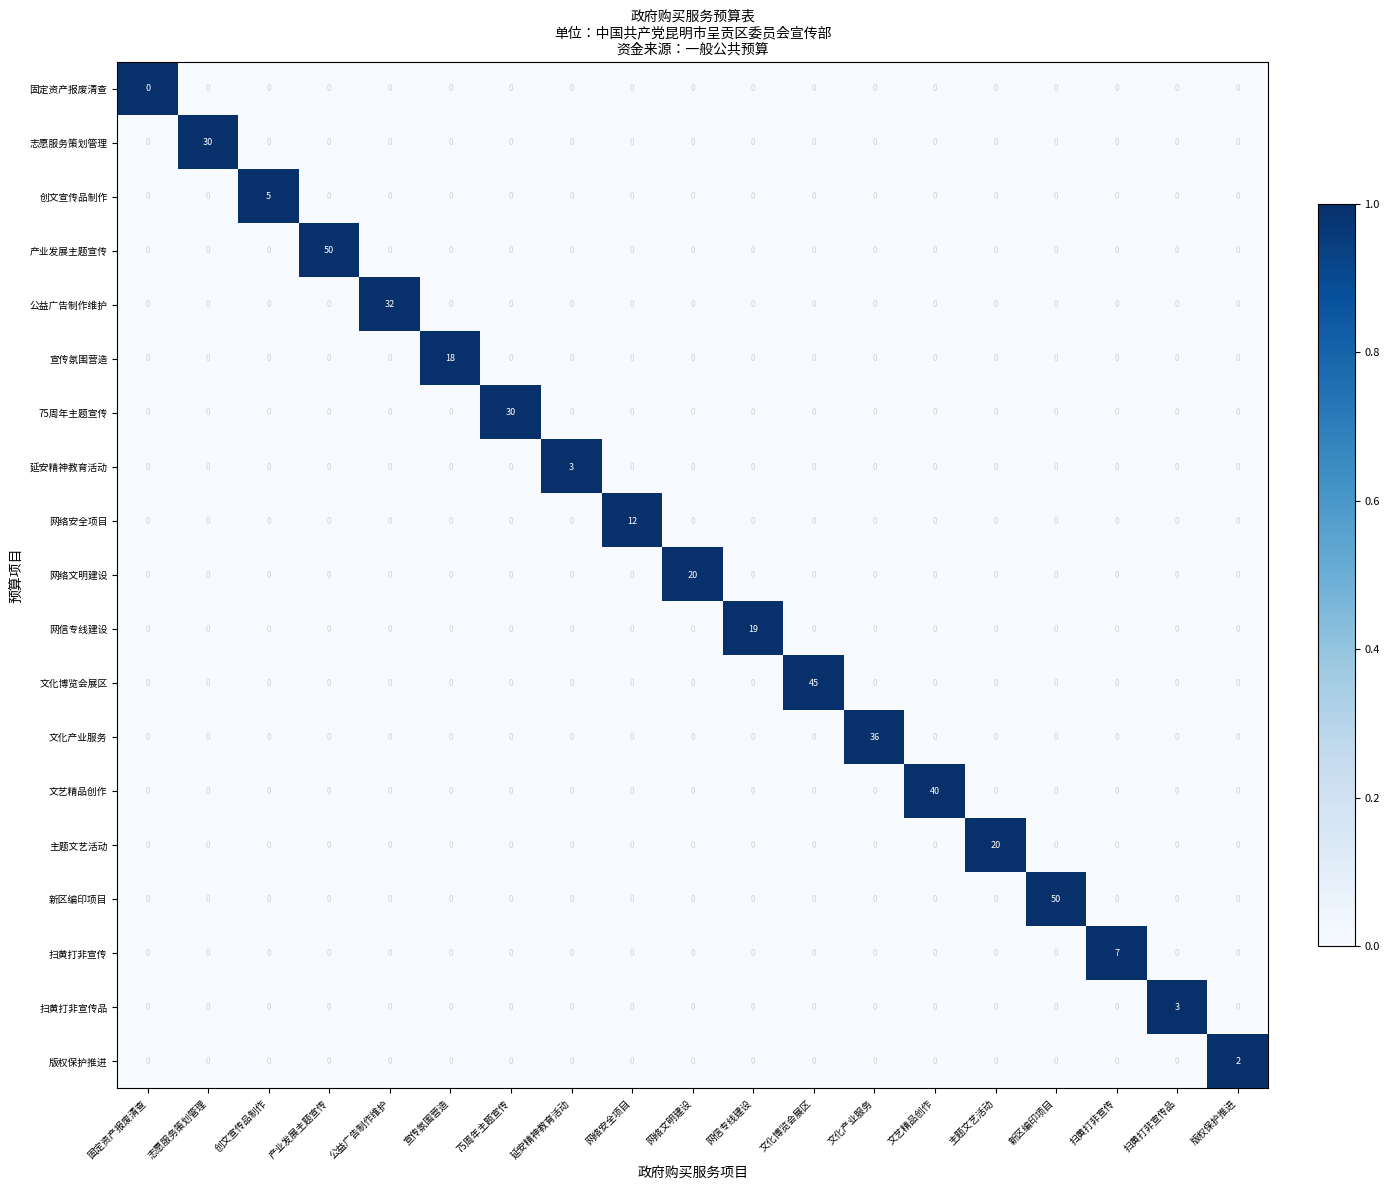

Count the number of categories in the chart.

19